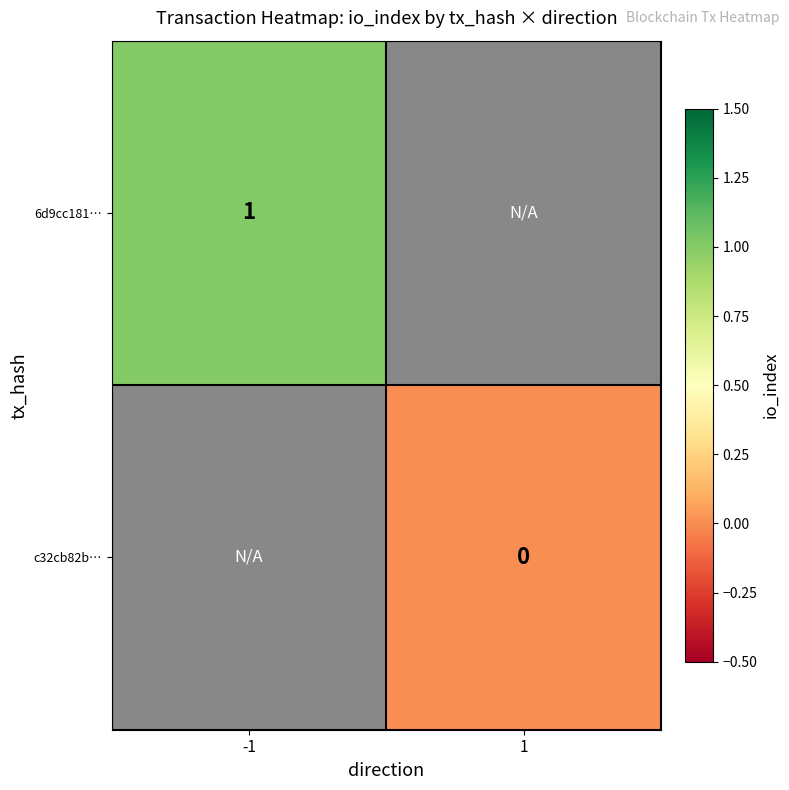

At which category does the chart reach its peak across all series?

-1